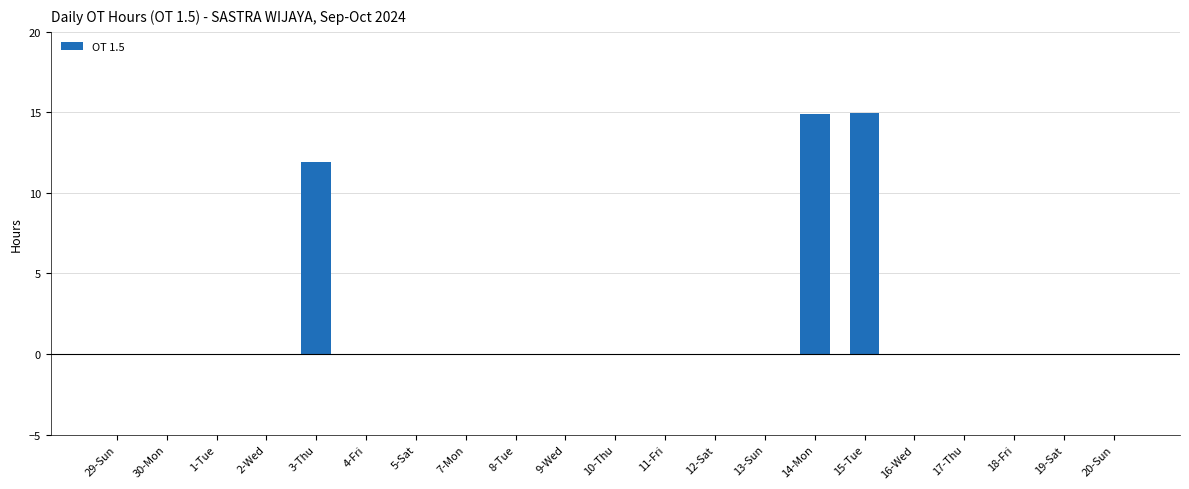

Where is the data nearest to the value 7?

3-Thu